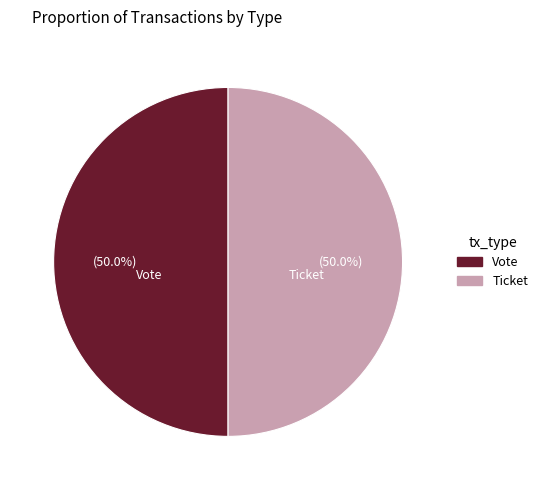

What is the total percentage of Ticket and Vote?

100.0%